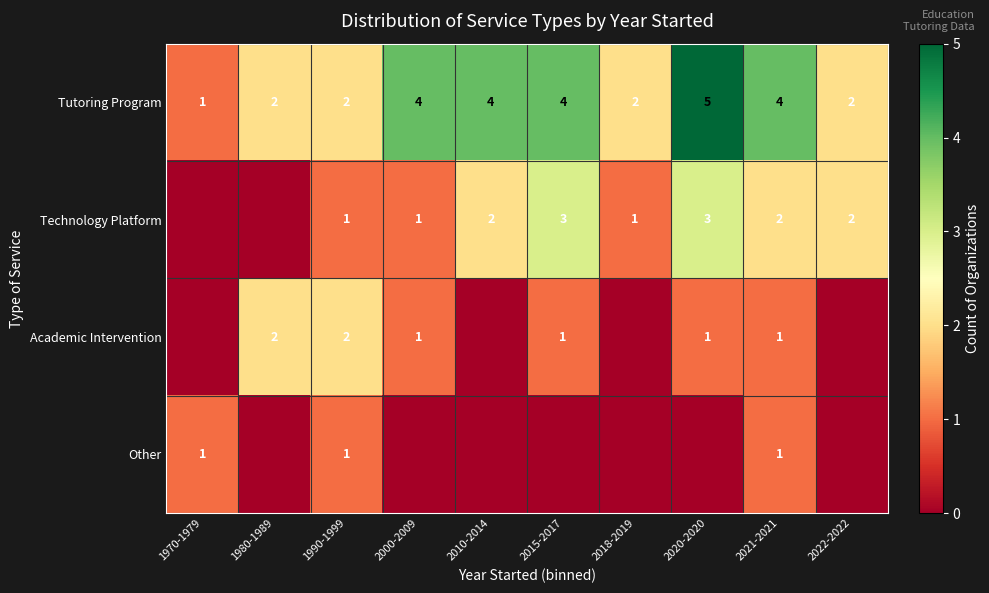

What is the difference between the Technology Platform values at 1990-1999 and 2022-2022?

1